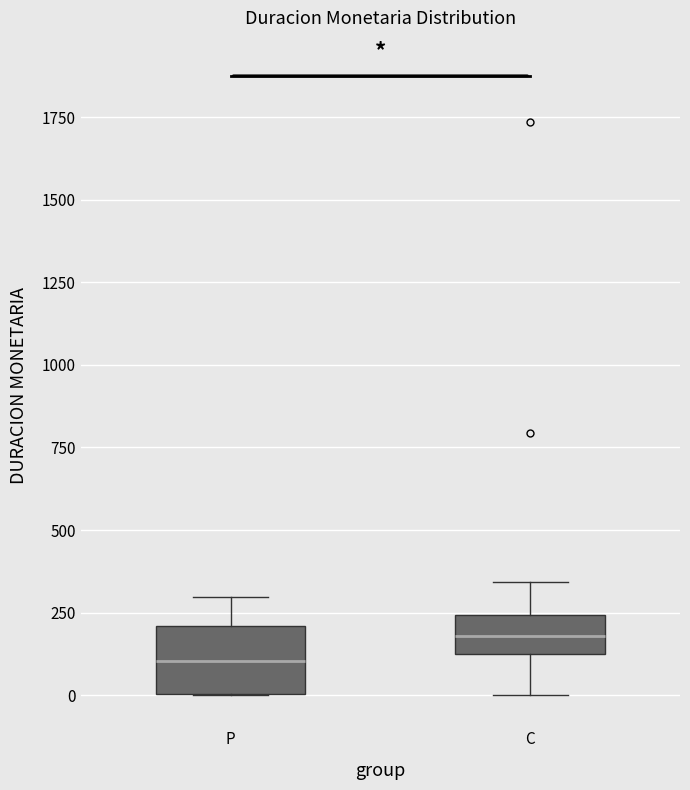

Reading left to right, transcribe this box plot: for each box, give where its median line is, the range the box spans, and where its two whiskers end, as read against the y-axis. The values are not printed on the chart, so give them approximately, as read against the axis.

P: median 100, box 0 to 200, whiskers 0 to 300
C: median 200, box 150 to 250, whiskers 0 to 350